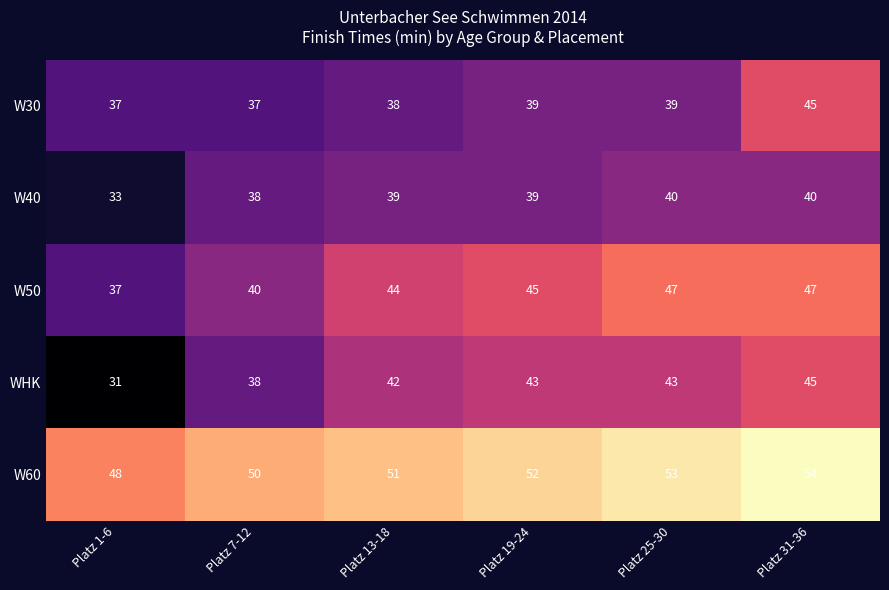

How many categories are shown in the chart?

6